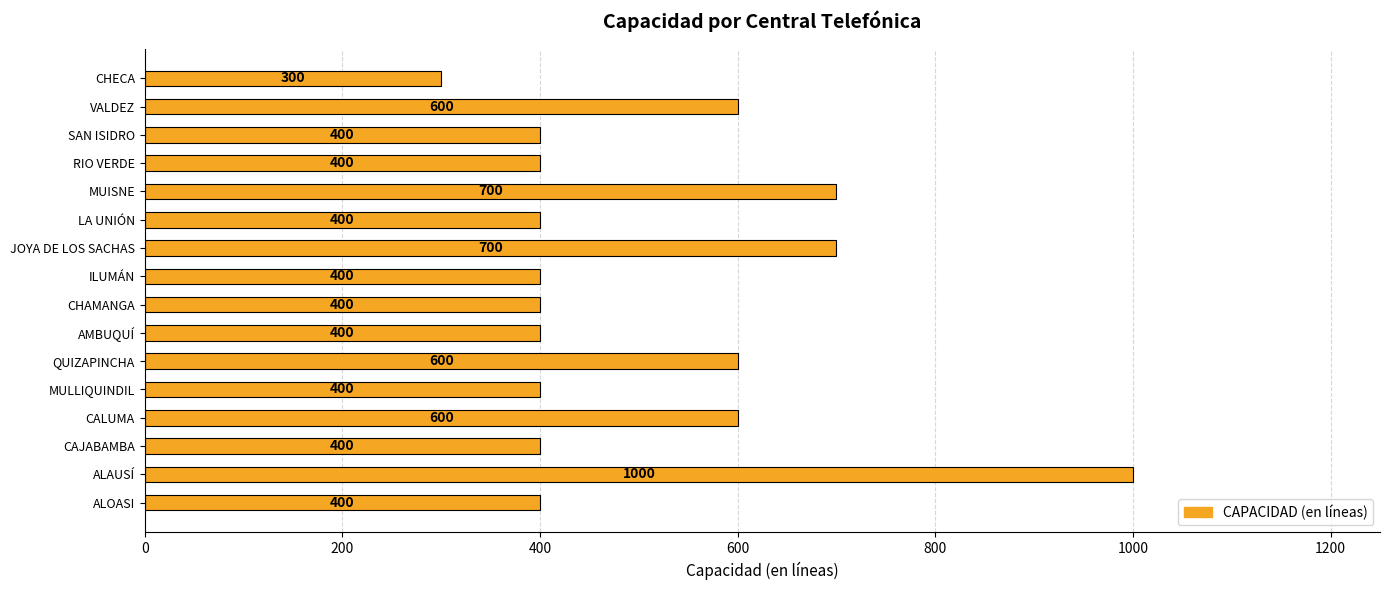

How many values are between 400 and 600?

12